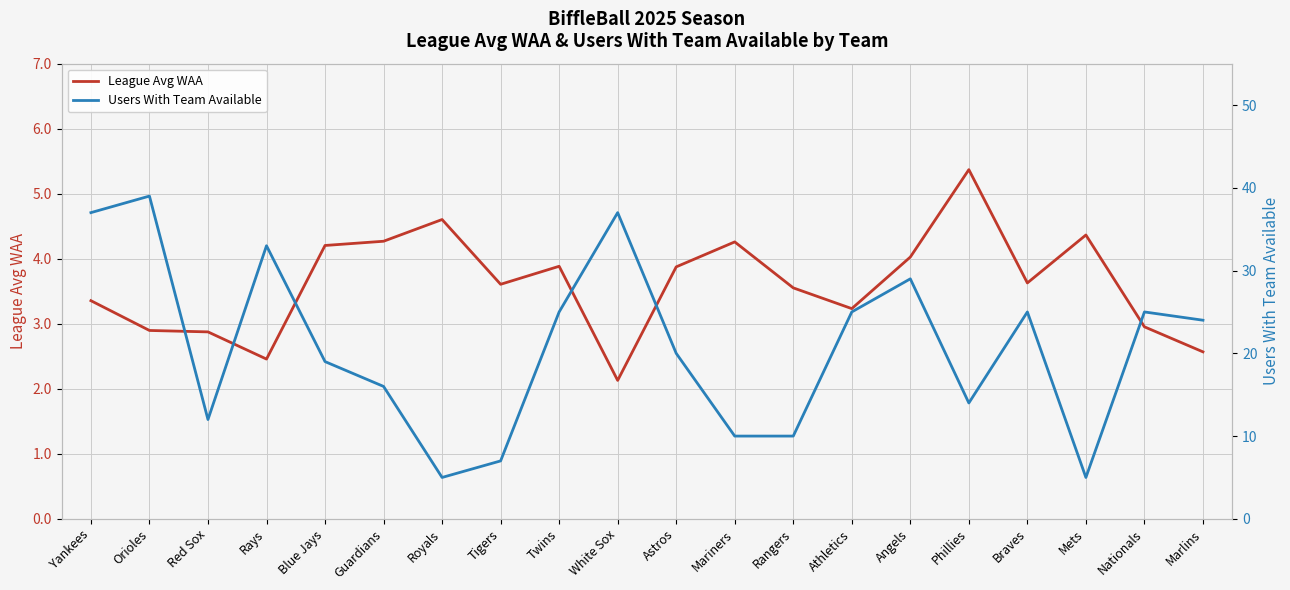

Does the chart display data point markers on the line(s)?

No